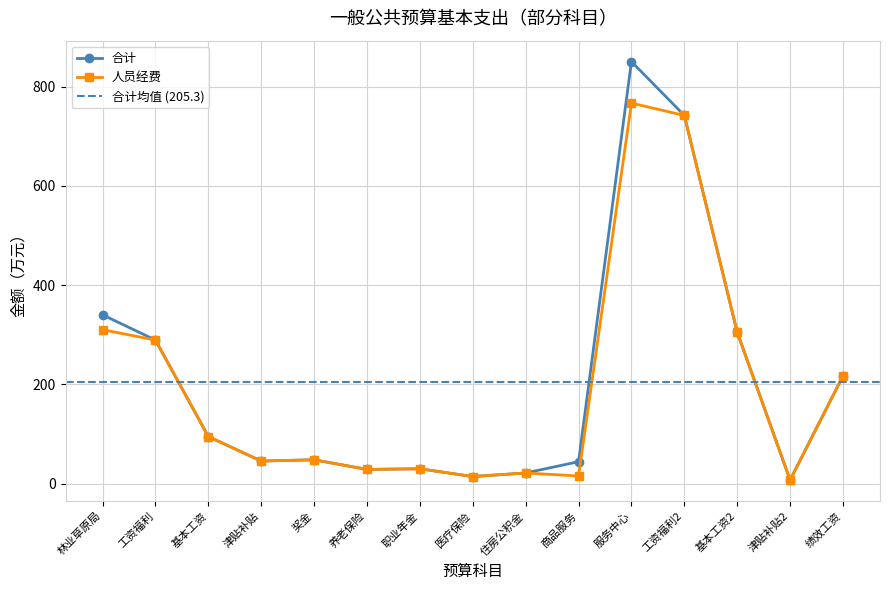

Which series has the largest total across all categories?

合计